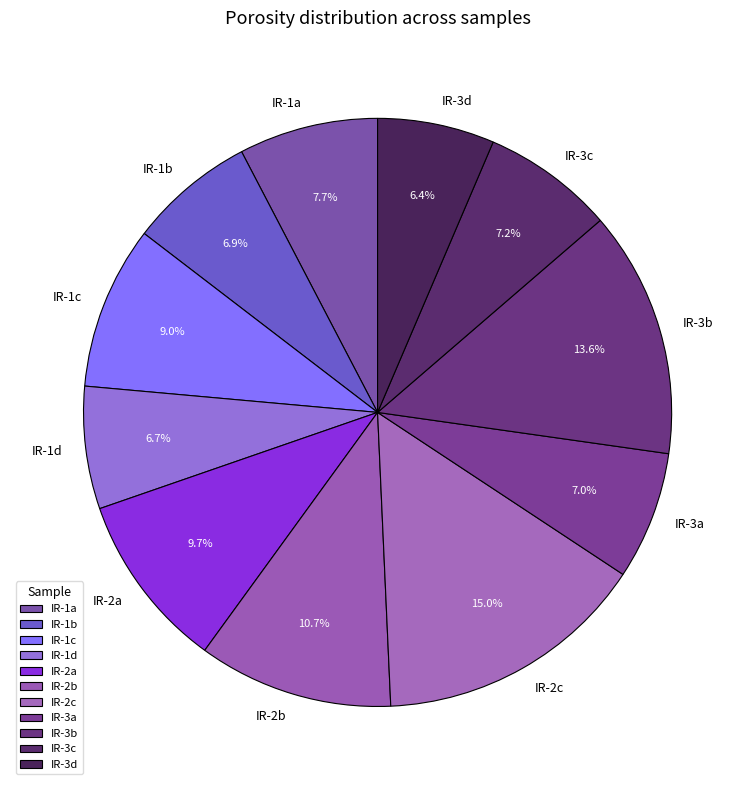

Do IR-1d and IR-3a together represent more than half of the pie?

No